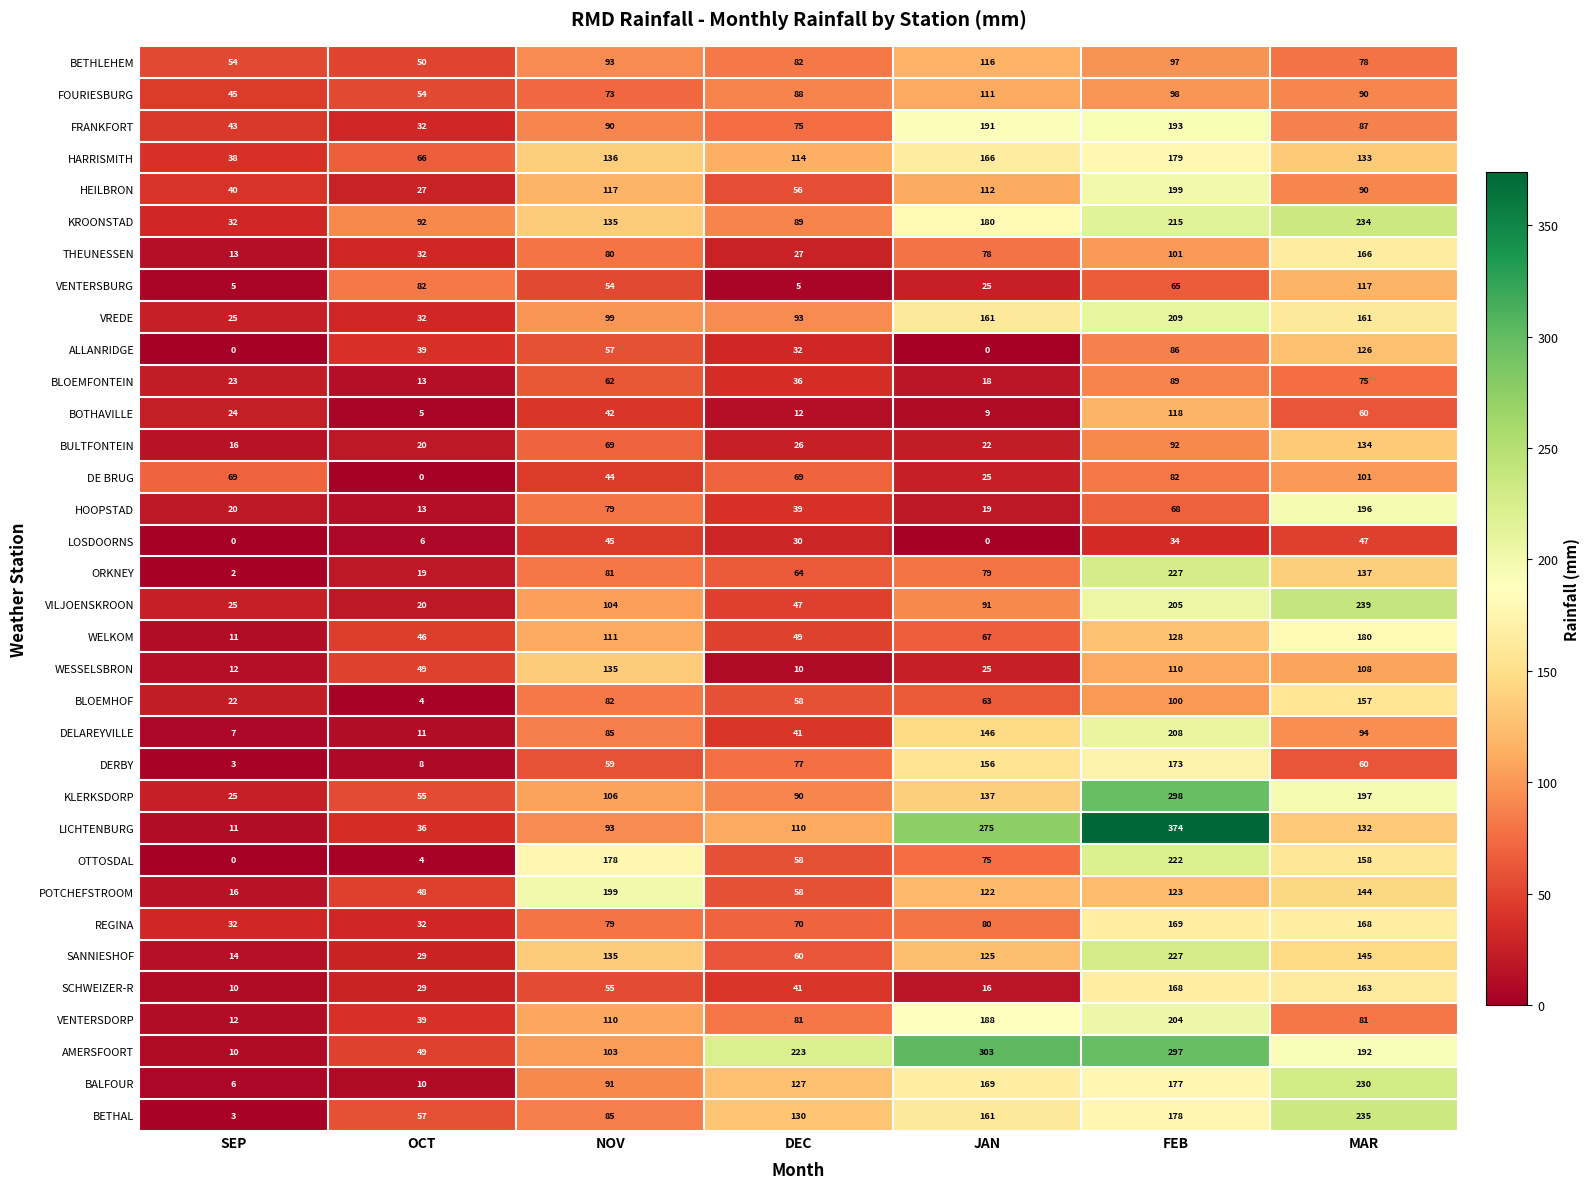

Count the number of categories in the chart.

7